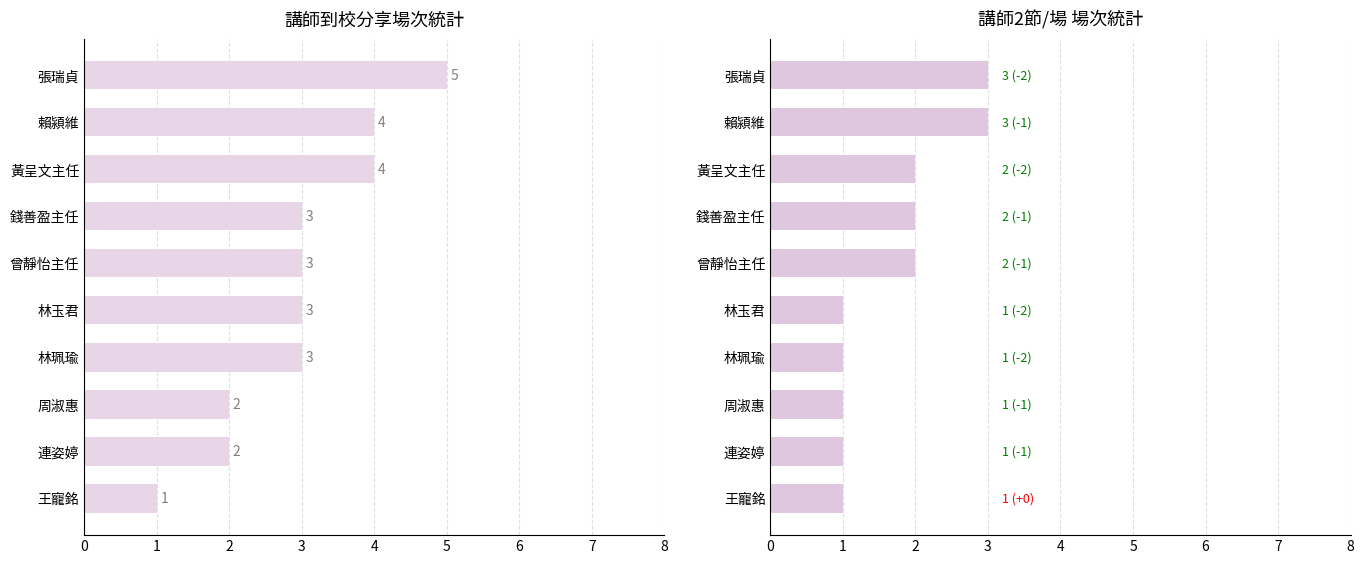

Rank the series by their maximum value, from lowest to highest.

2節場次數, 場次數